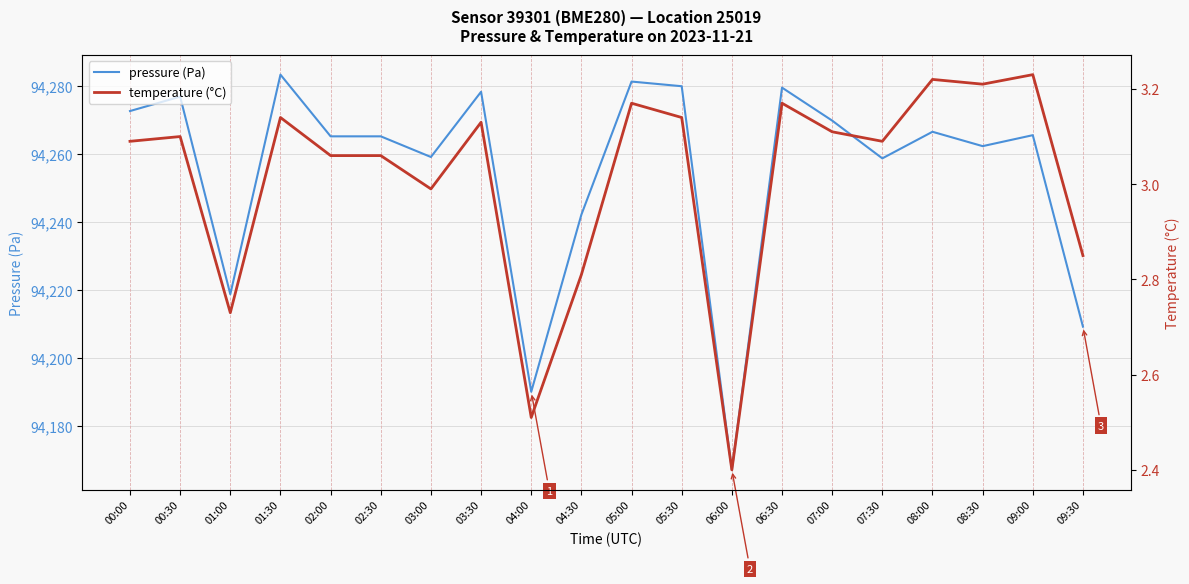

What are all the series names shown in the legend?

pressure (Pa), temperature (°C)